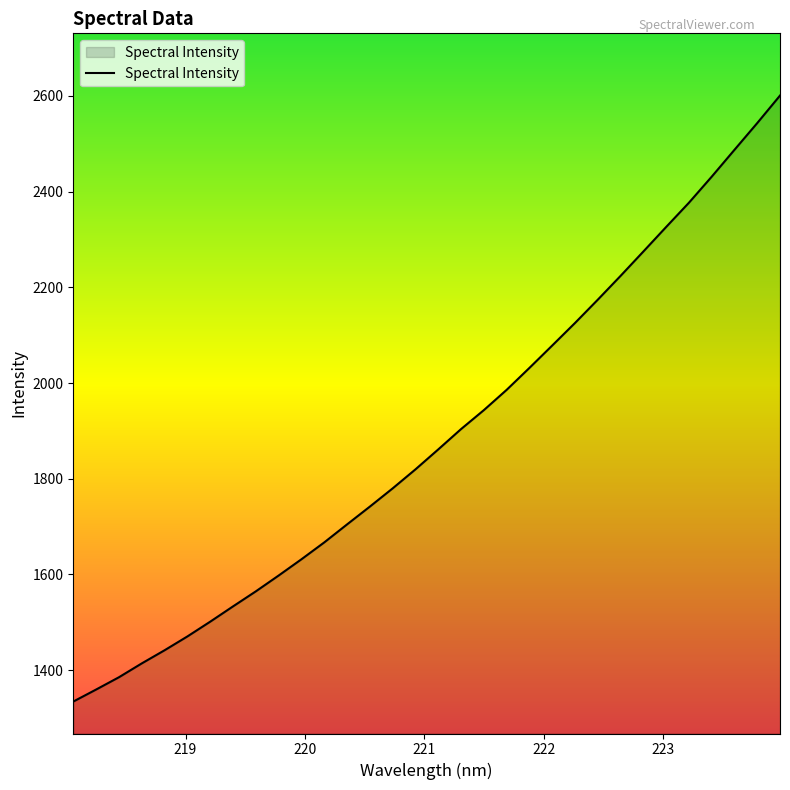

Reading right to left, extract all data points from this chart.

2600.6	2543.2	2487.3	2431.1	2376.7	2326.0	2274.8	2223.9	2174.1	2125.5	2078.4	2031.6	1985.7	1943.4	1903.8	1861.3	1819.6	1779.9	1741.8	1704.6	1667.0	1631.7	1597.8	1564.7	1533.3	1501.3	1470.5	1441.6	1414.1	1385.2	1359.5	1334.4